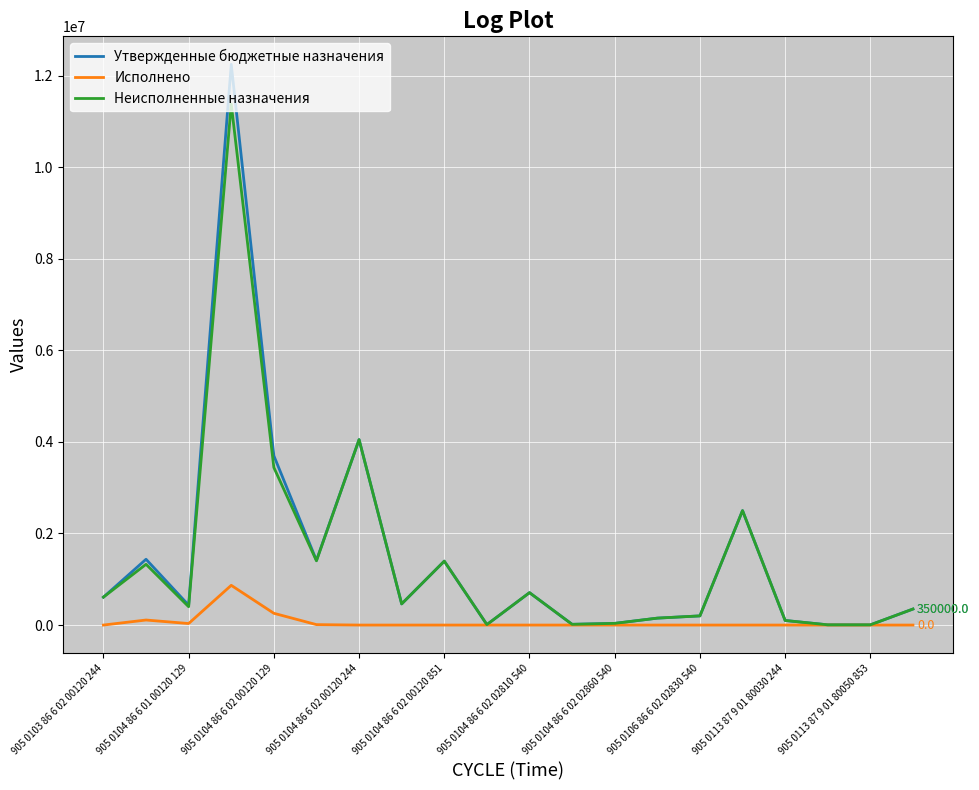

Which series has the largest range (max minus min)?

Утвержденные бюджетные назначения